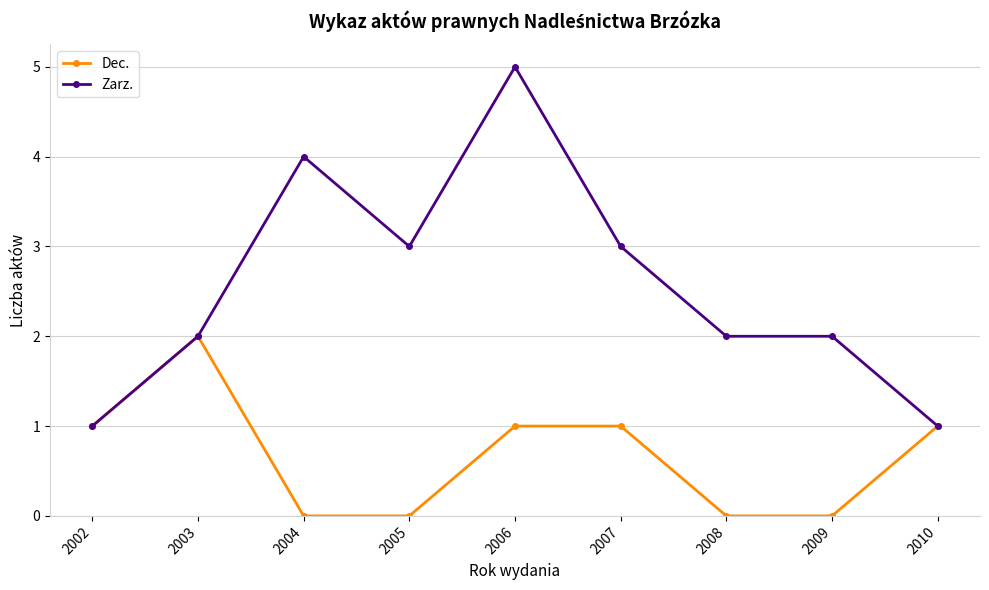

At which category does Dec. reach its first local peak?

2003